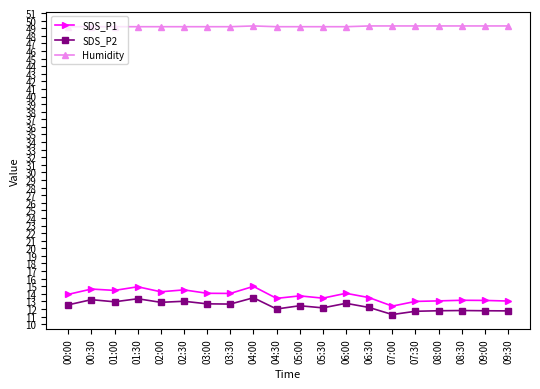

At 02:00, list the series in order from smallest to largest.

SDS_P2, SDS_P1, Humidity